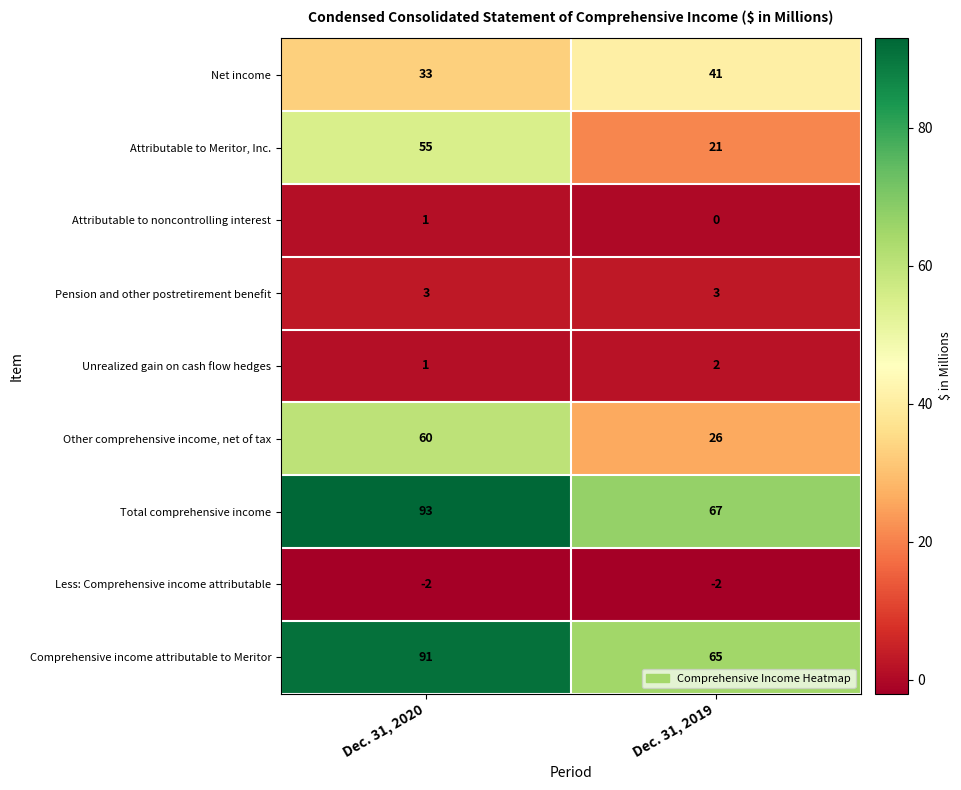

List the series in order of their peak value, highest first.

Total comprehensive income, Comprehensive income attributable to Meritor, Other comprehensive income, net of tax, Attributable to Meritor, Inc., Net income, Pension and other postretirement benefit, Unrealized gain on cash flow hedges, Attributable to noncontrolling interest, Less: Comprehensive income attributable